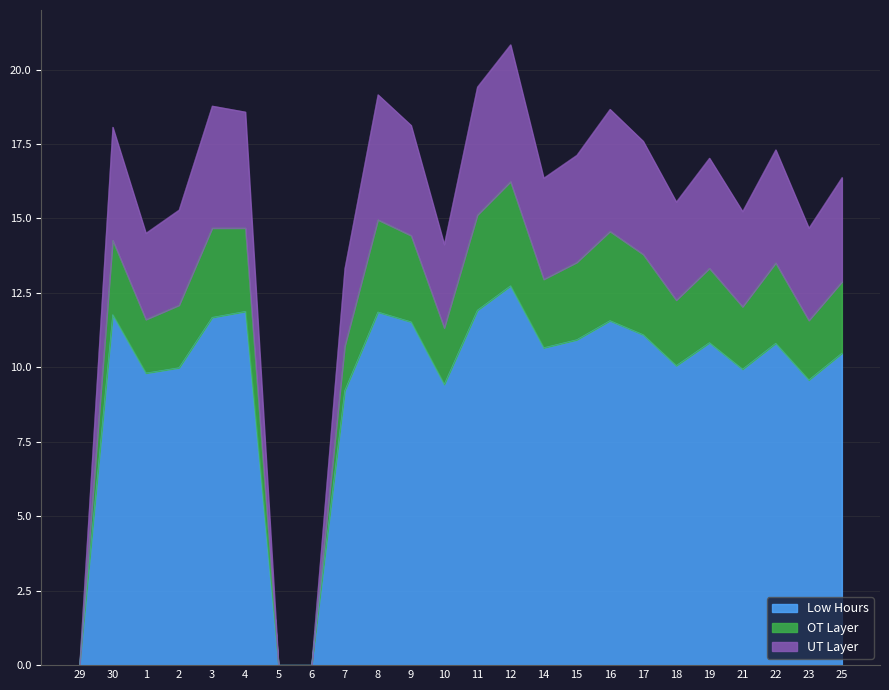

Between 3 and 4, which series saw the biggest shift?

UT Layer